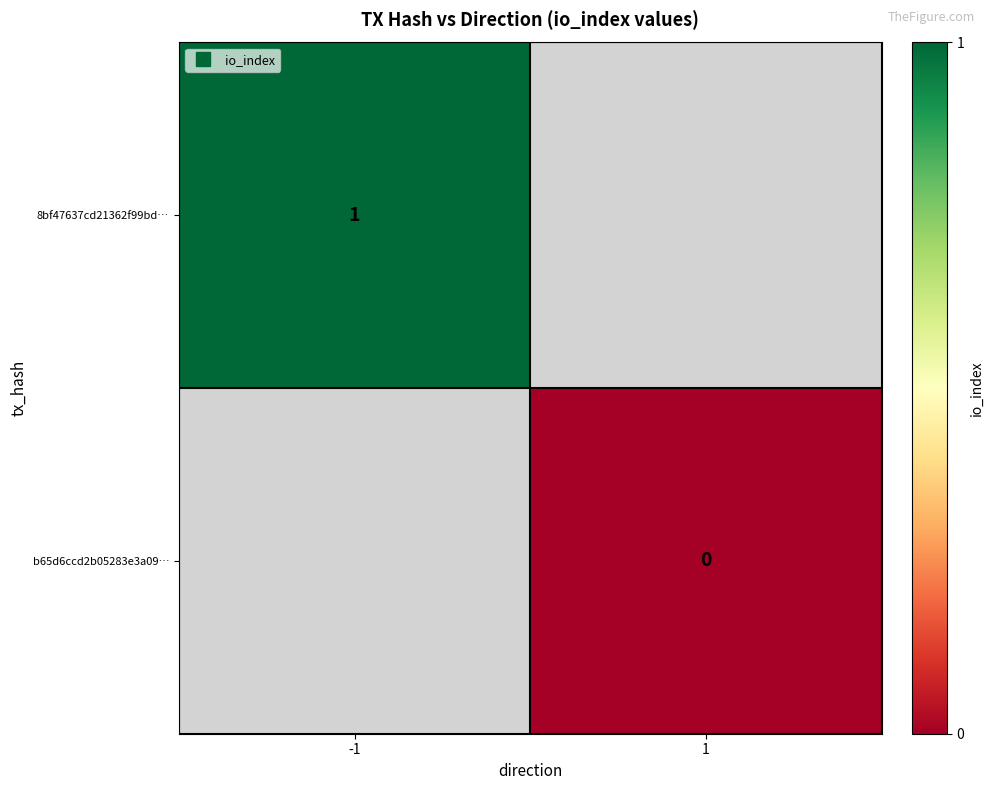

Which series has the widest spread of values?

8bf47637cd21362f99bd…